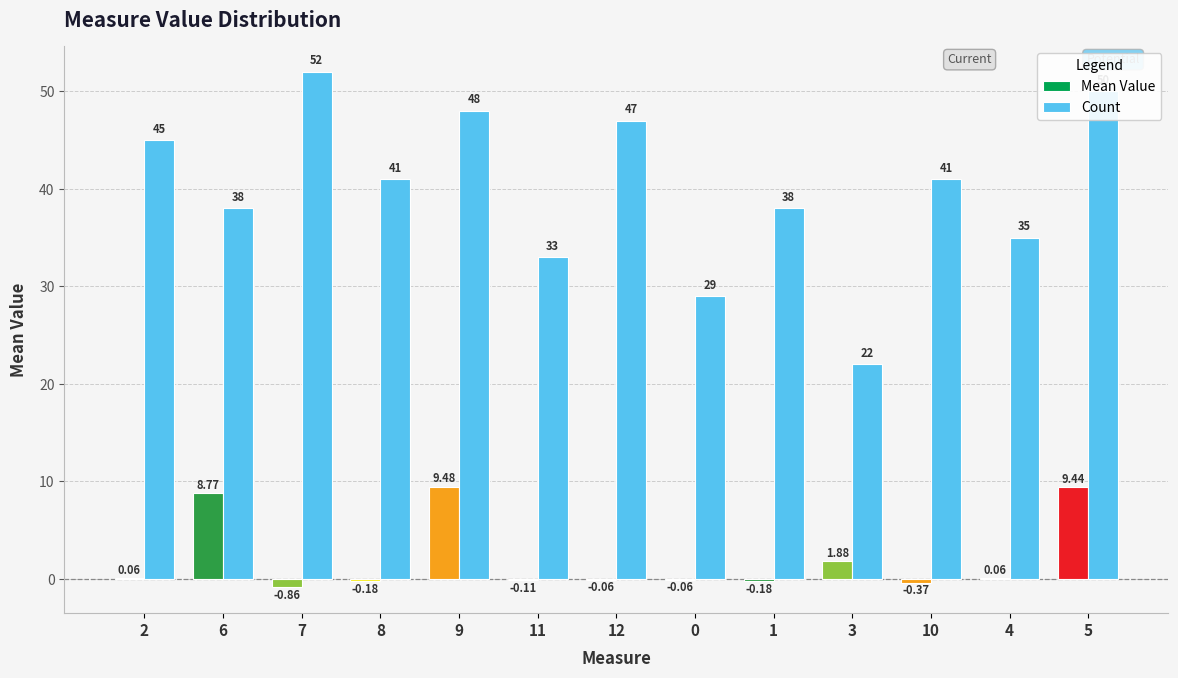

What is the spread (max minus min) of values at 8?

41.2